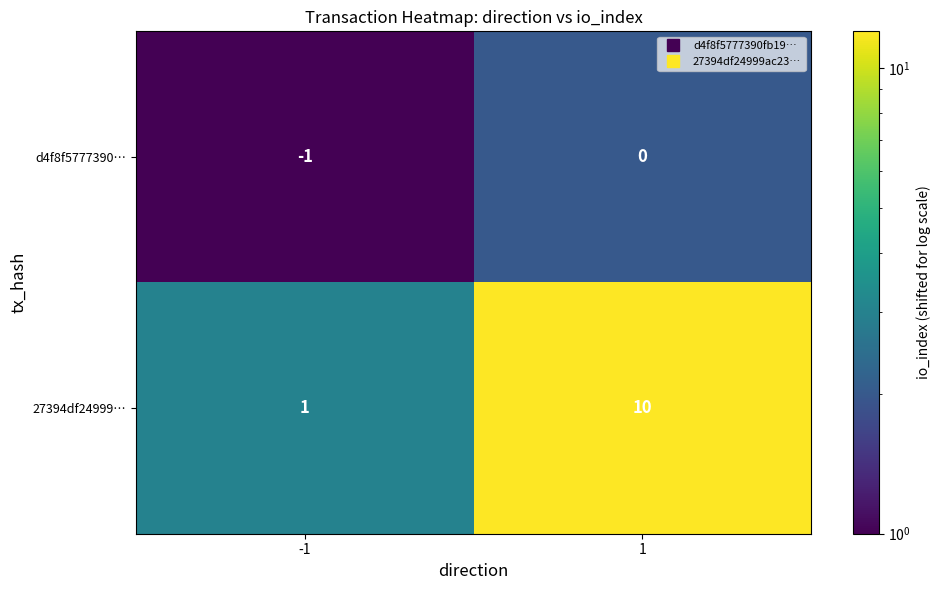

List the series in order of their overall mean, highest first.

27394df24999…, d4f8f5777390…